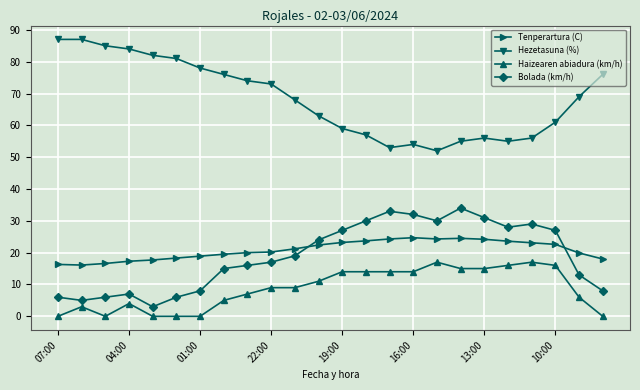

True or false: Bolada (km/h) and Hezetasuna (%) cross at least once.

False